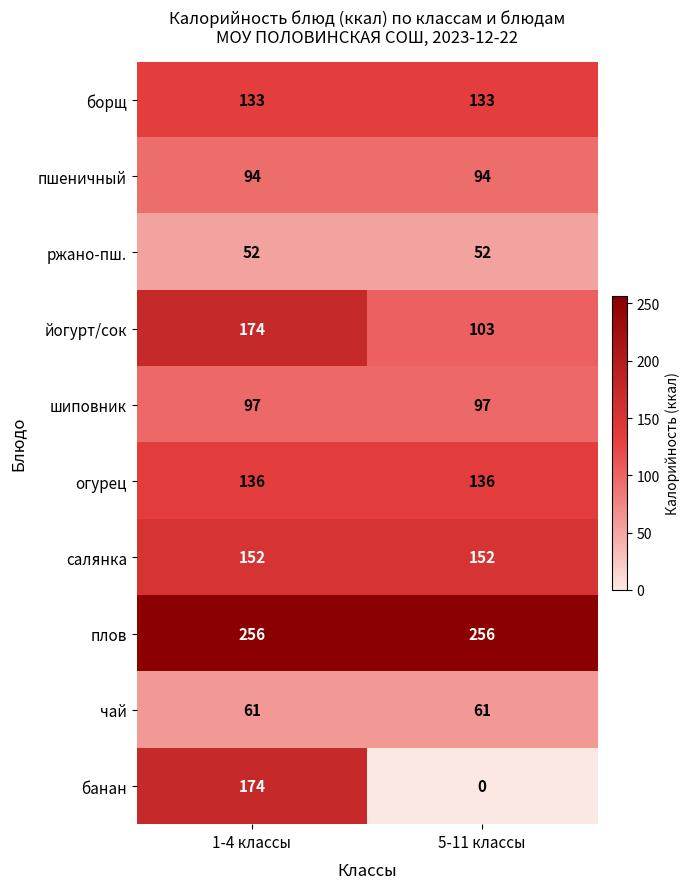

What is the difference between the highest and lowest values at 5-11 классы?

256